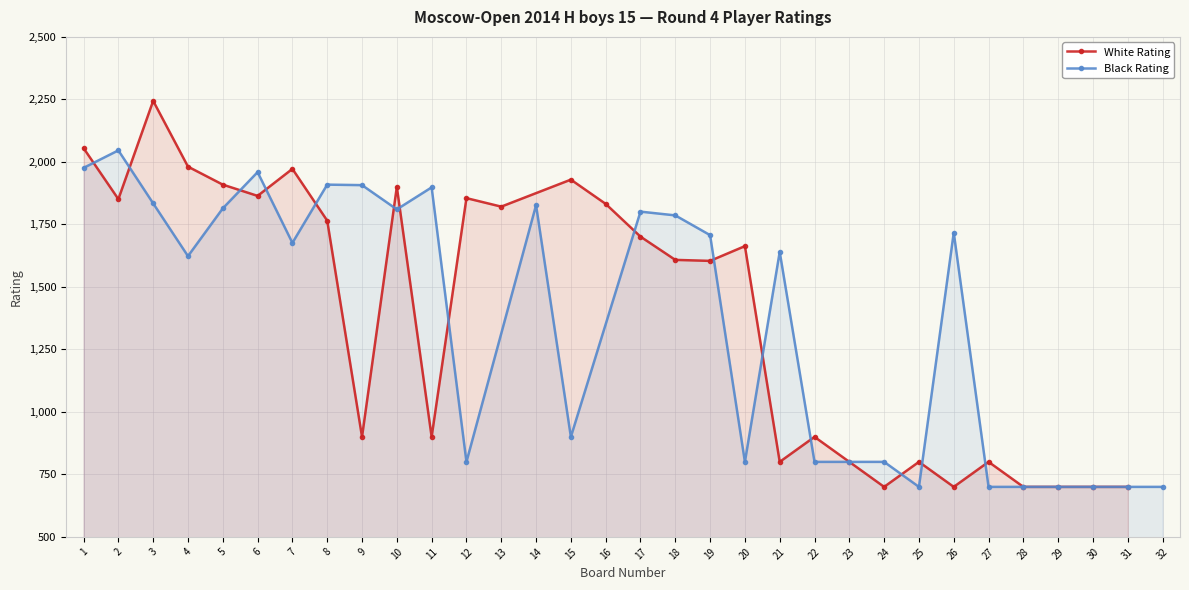

What is the value of the White Rating point at the 1st from the left?

2055